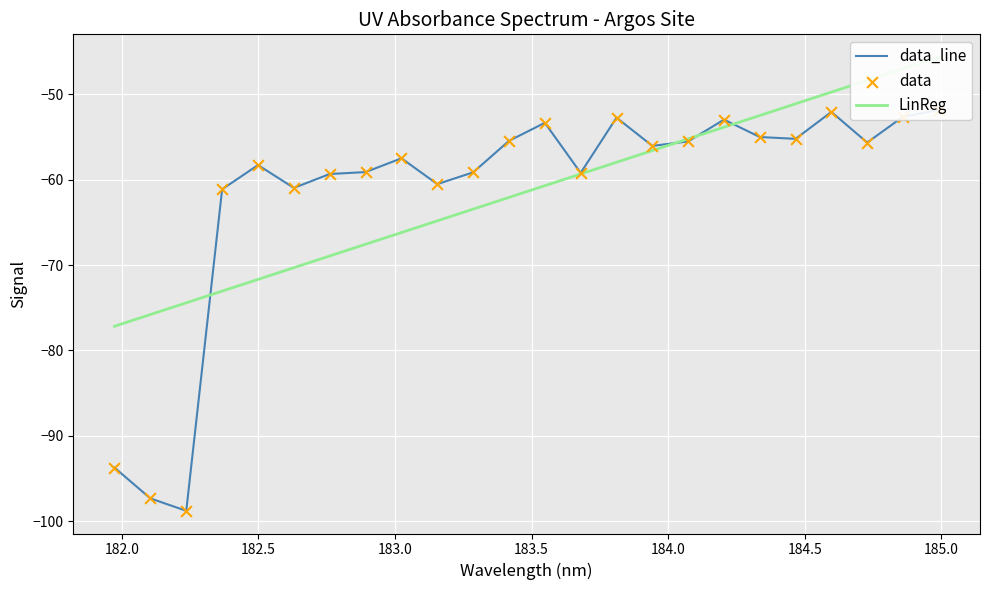

Which series reaches the maximum Y coordinate?

LinReg